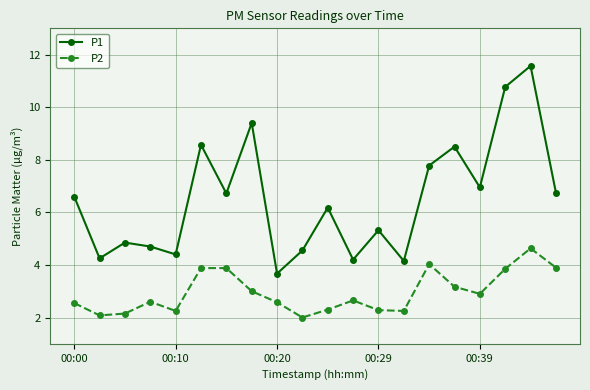

True or false: P2 and P1 intersect in this chart.

False